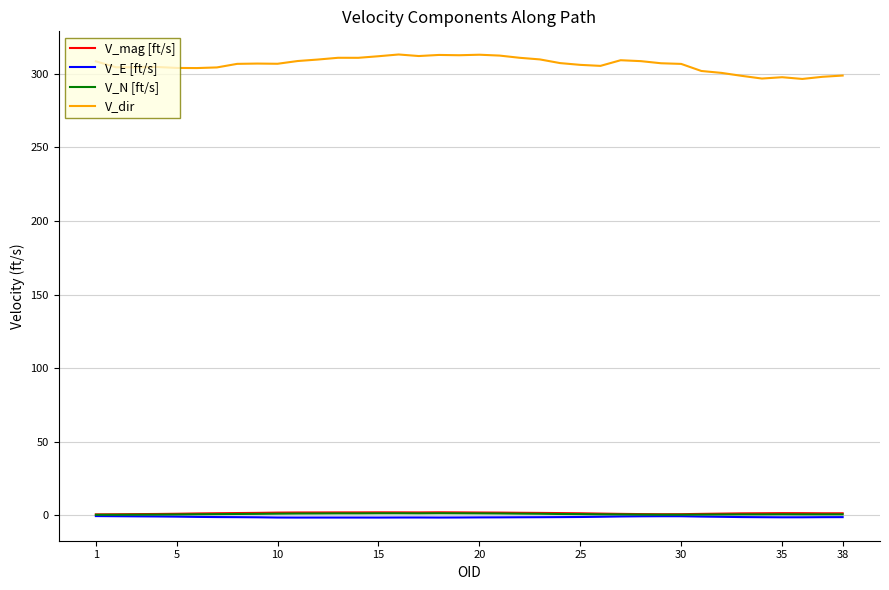

True or false: V_dir and V_mag [ft/s] cross at least once.

False